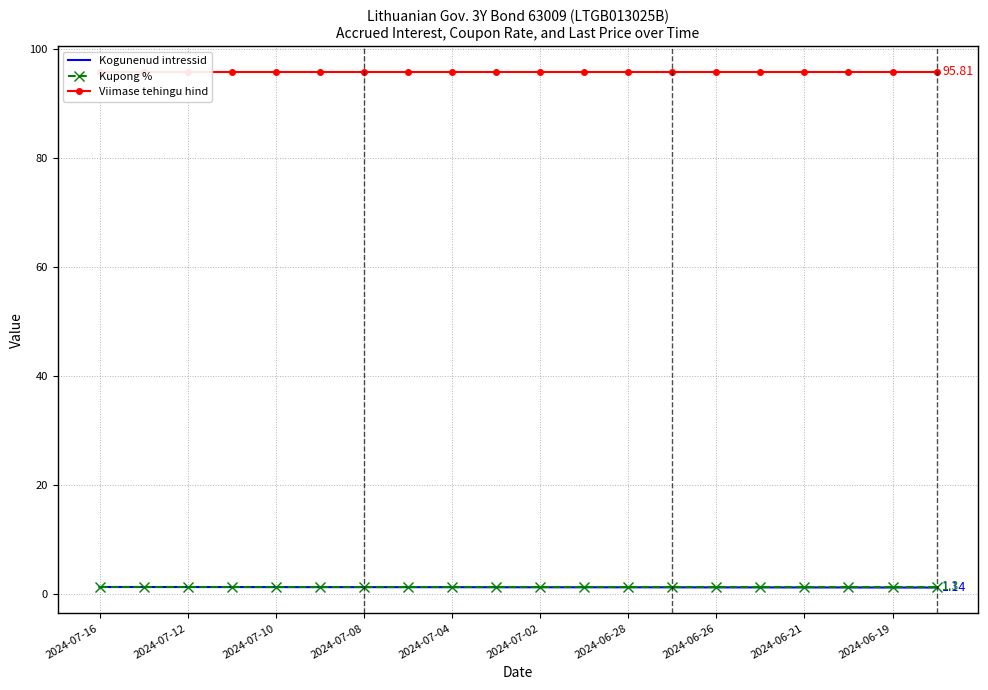

True or false: Kupong % has more than 0 interior local peaks.

False